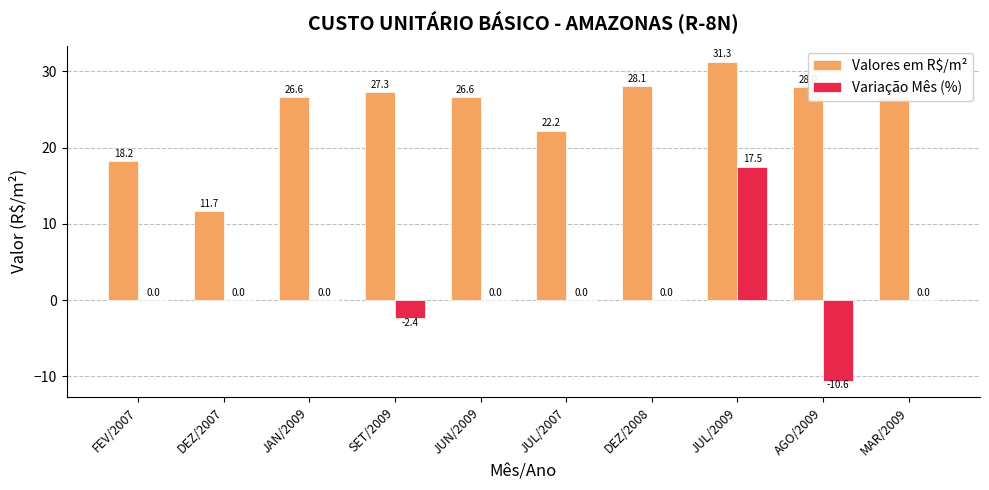

What is the sum of the Variação Mês (%) values at AGO/2009 and JAN/2009?

-10.6